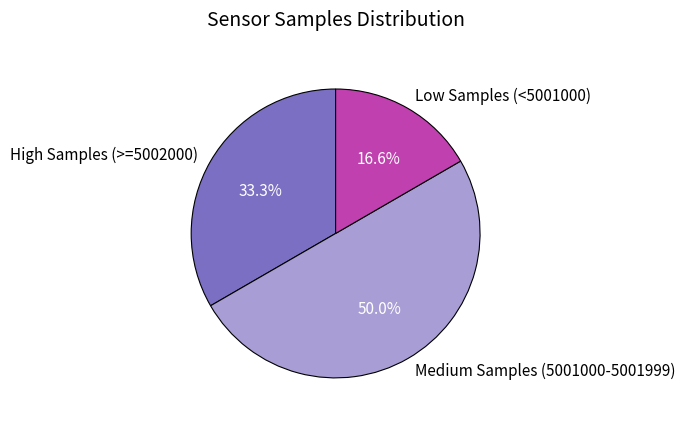

Which has a higher value, Low Samples (<5001000) or Medium Samples (5001000-5001999)?

Medium Samples (5001000-5001999)